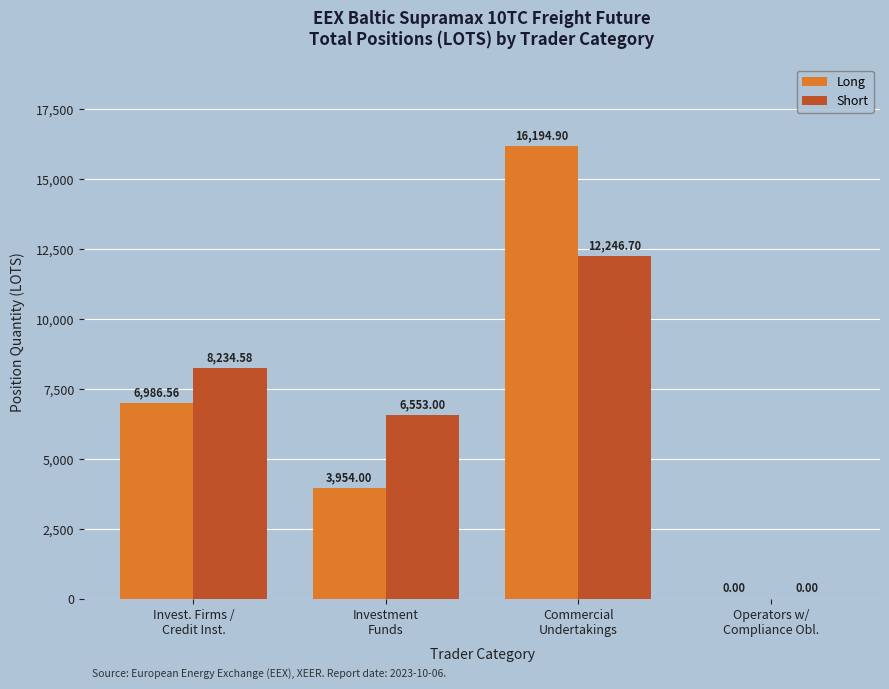

The Long series shows 3954.0 at Investment
Funds. True or false?

True